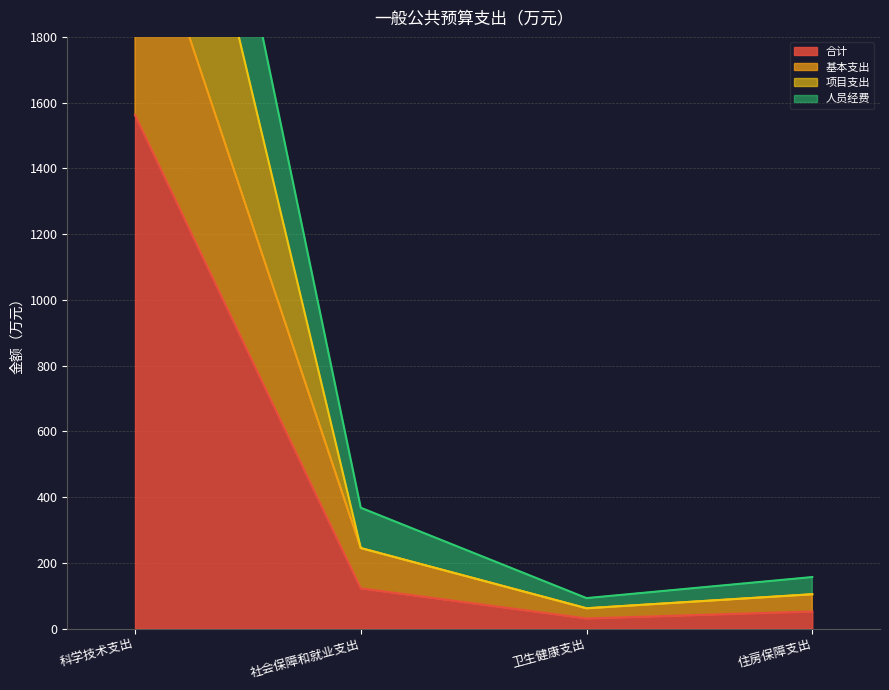

Rank the series by their average value, from lowest to highest.

合计, 基本支出, 项目支出, 人员经费